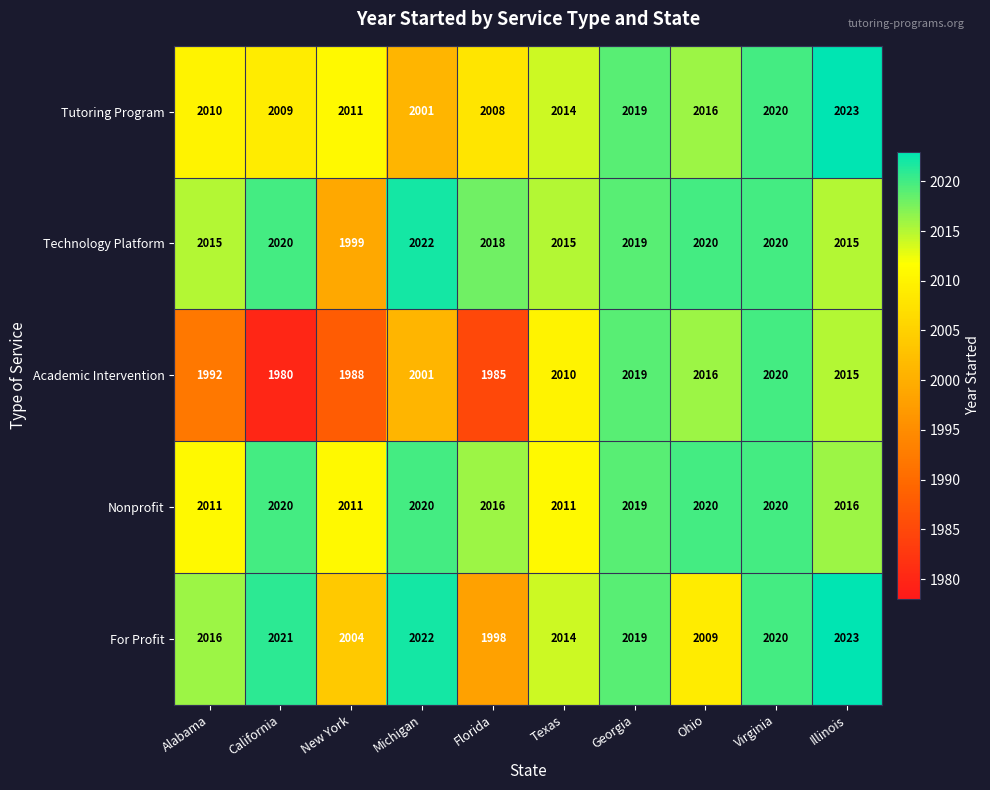

What is the difference between the maximum and minimum values in the For Profit series?

25